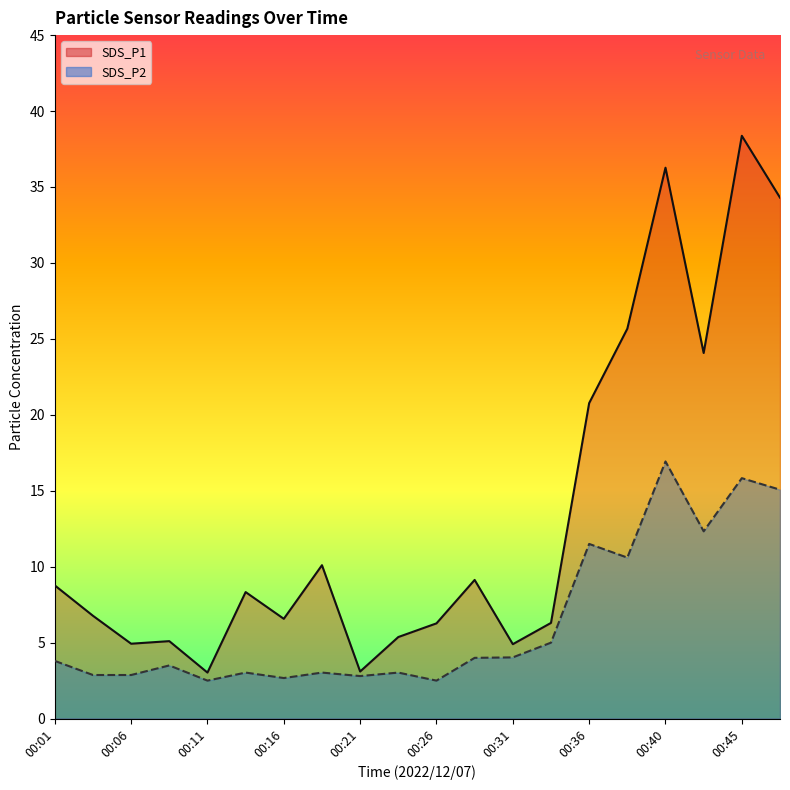

Which series has the widest spread of values?

SDS_P1